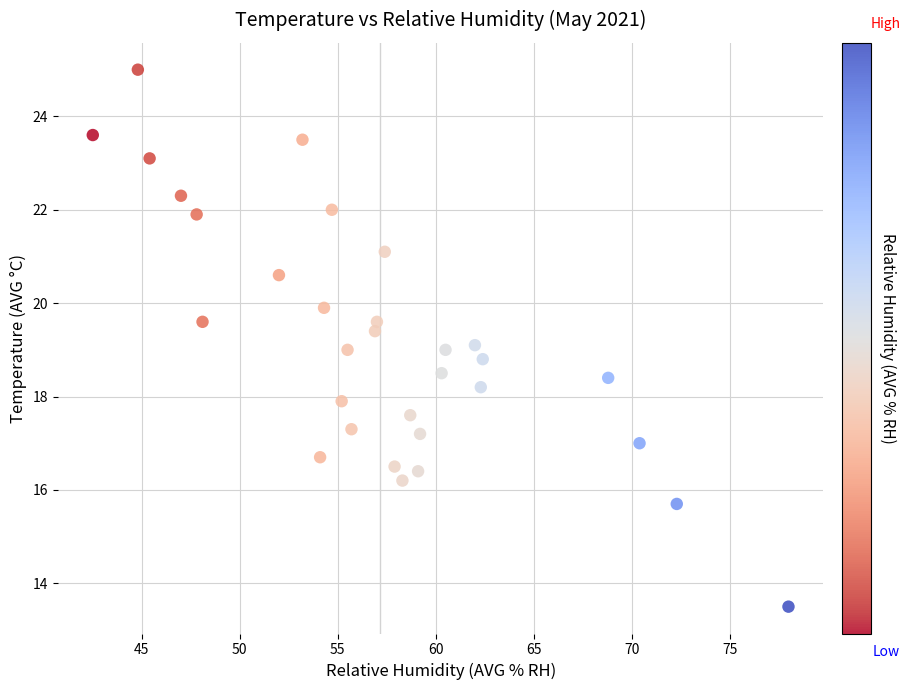

What is the range of Y values (max minus min)?

11.5